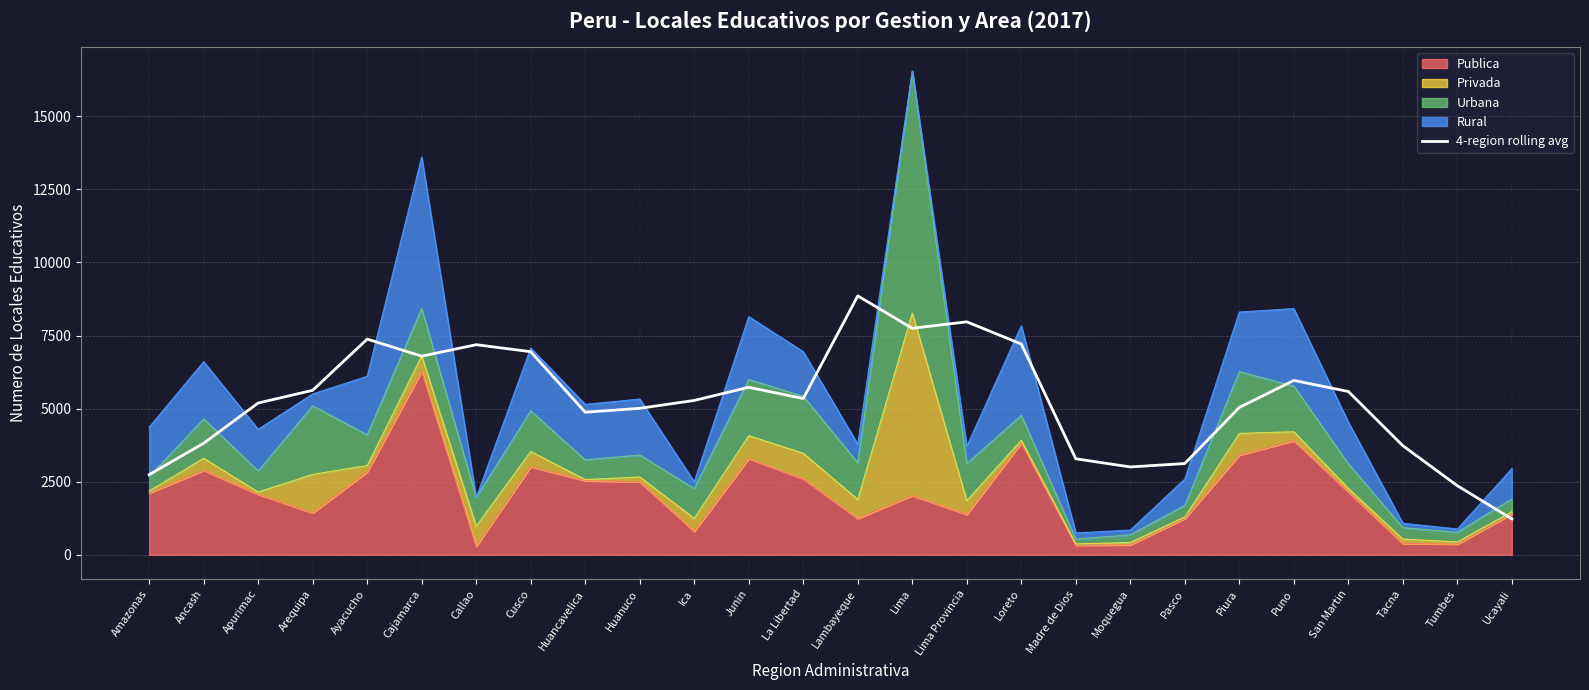

What is the minimum value shown in the chart?

1228.5